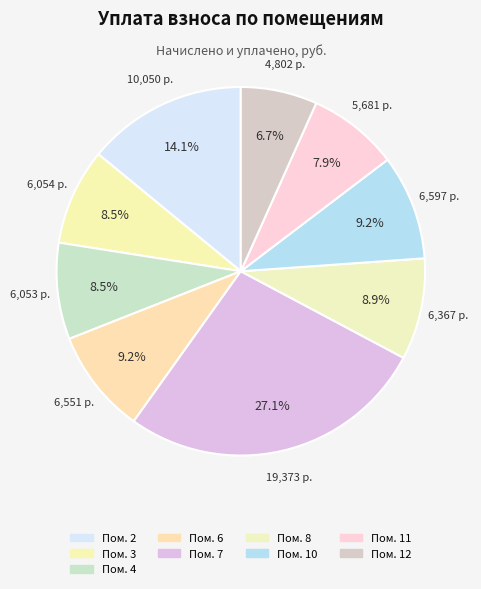

Does any single category account for the majority?

No